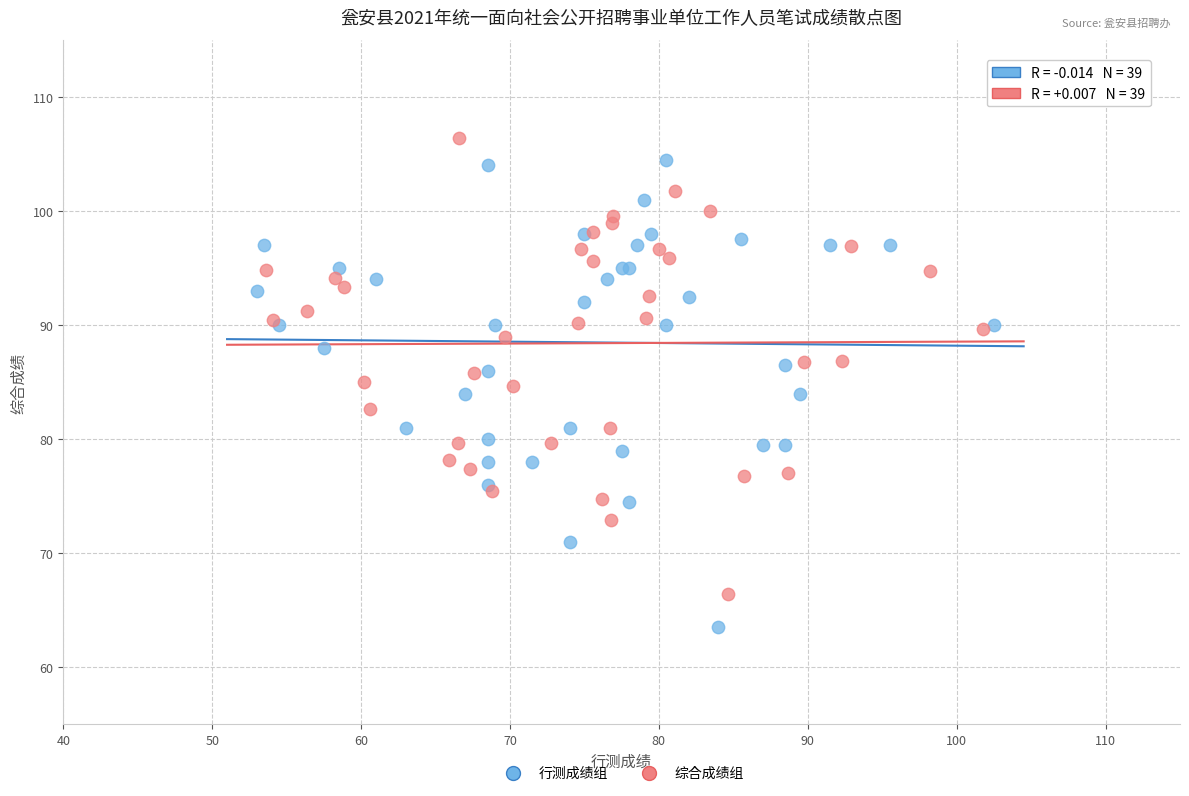

Which series has the largest Y range (max minus min)?

行测成绩组